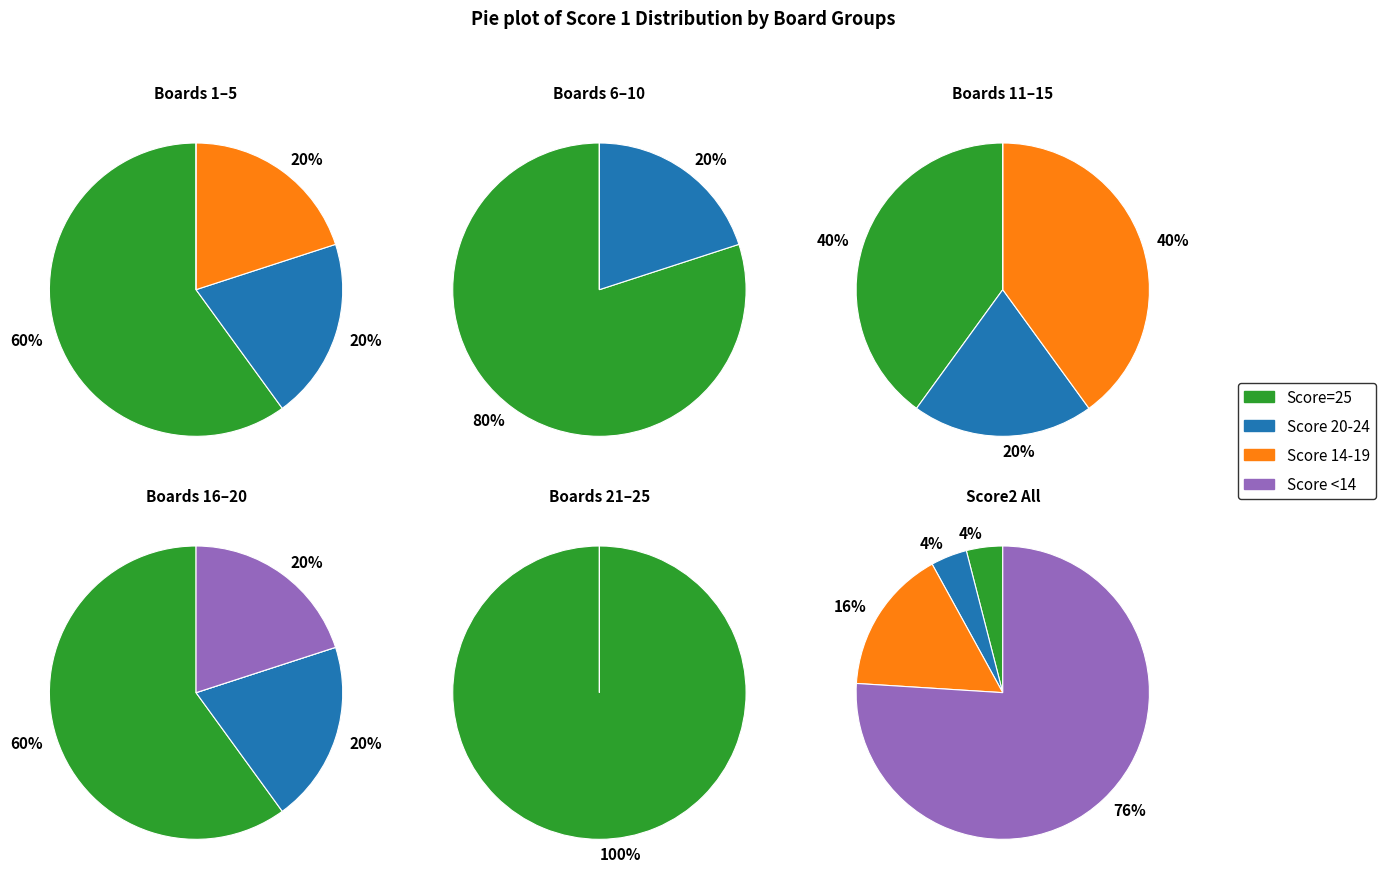

What is the spread (max minus min) of values at 19?

25